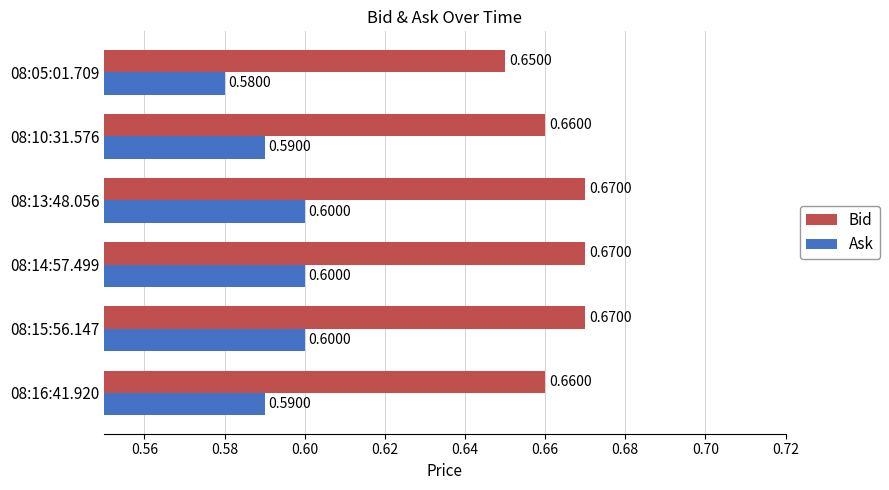

Where is Bid nearest to the value 0?

08:05:01.709